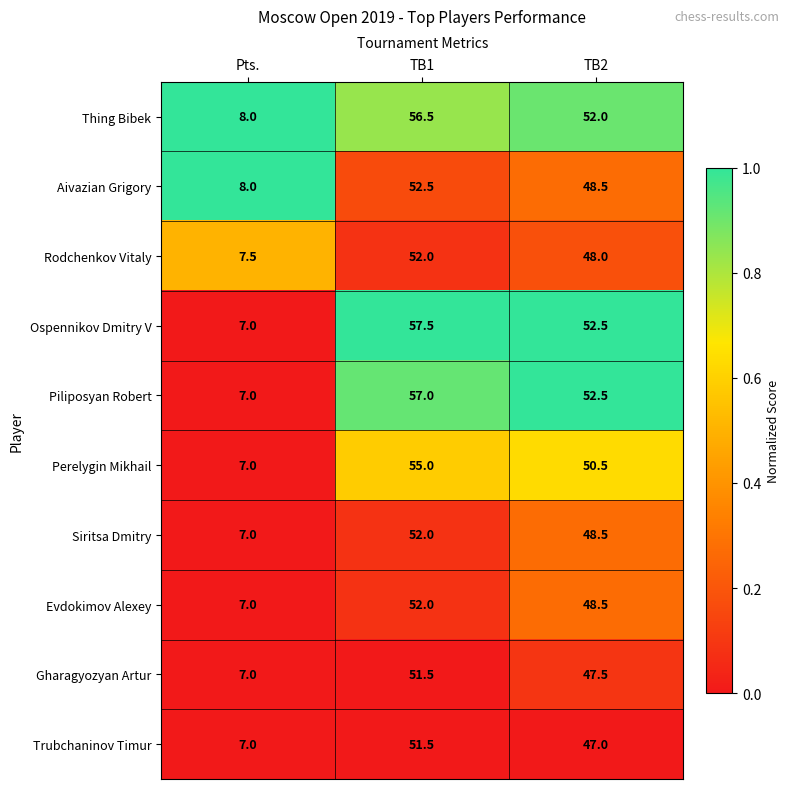

List the labels in order of Aivazian Grigory value, smallest first.

Pts., TB2, TB1